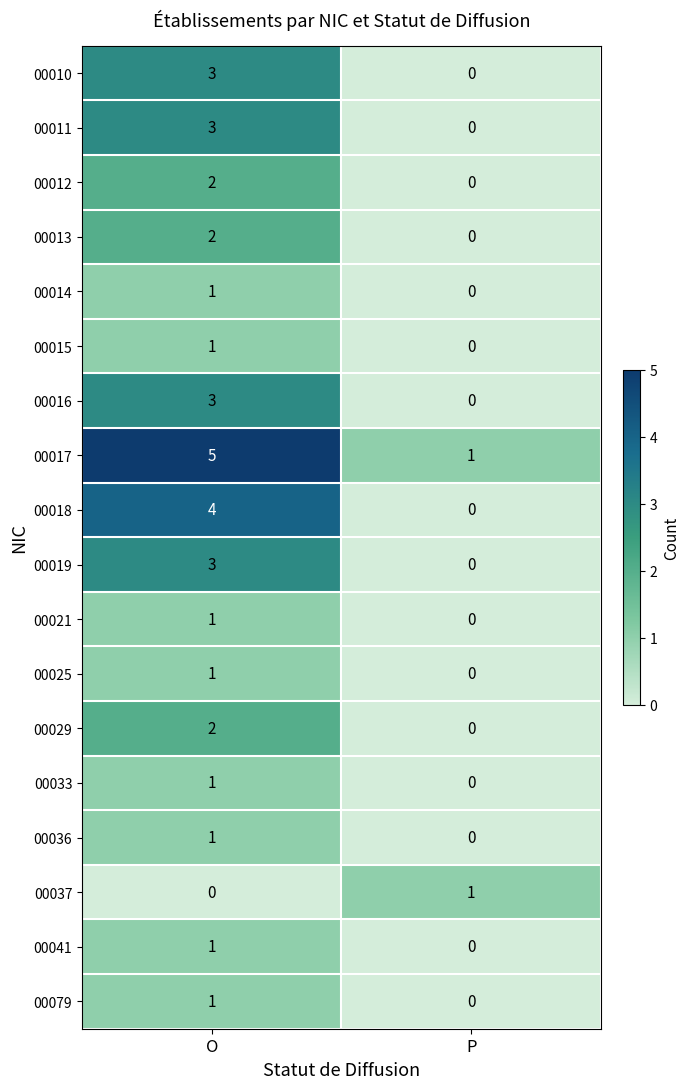

What is the spread (max minus min) of values at O?

5